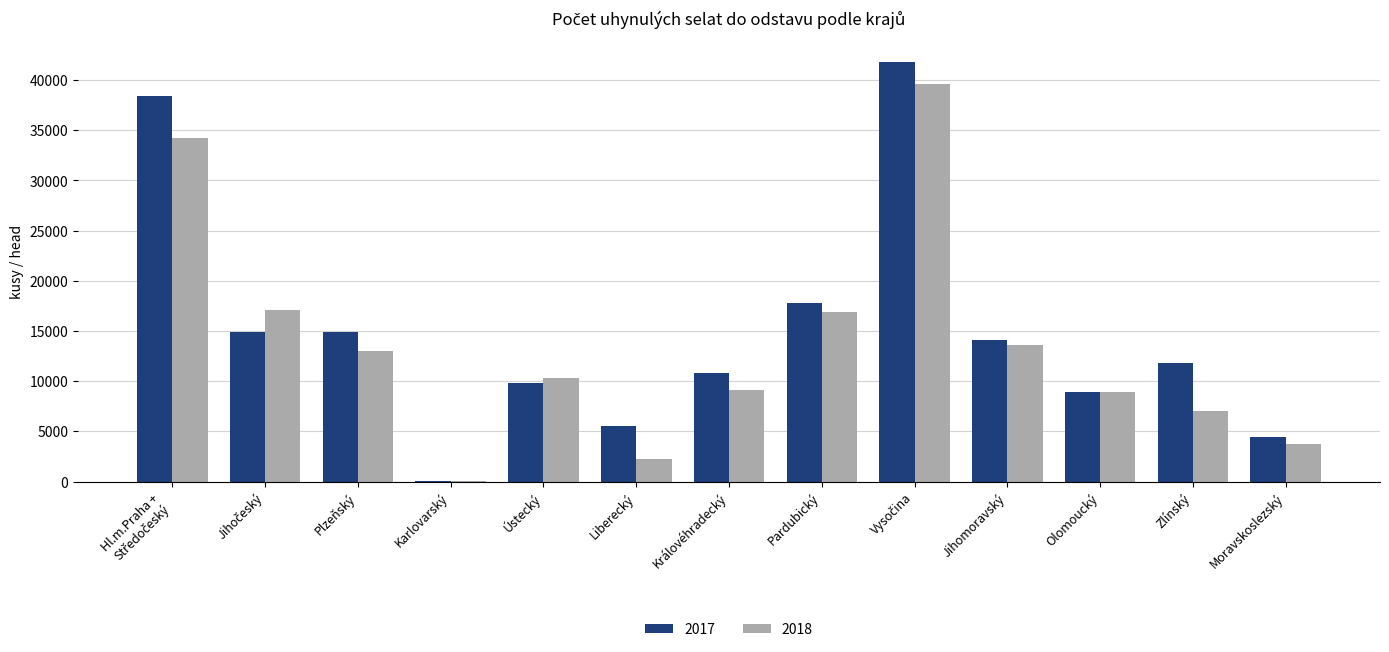

What is the greatest value displayed?

41823